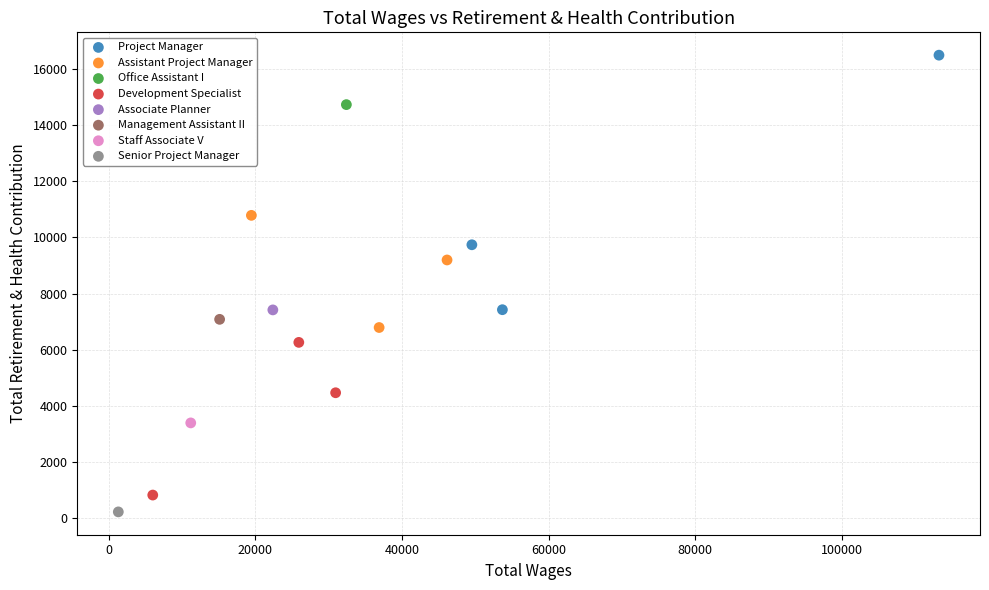

What are all the series names shown in the legend?

Project Manager, Assistant Project Manager, Office Assistant I, Development Specialist, Associate Planner, Management Assistant II, Staff Associate V, Senior Project Manager